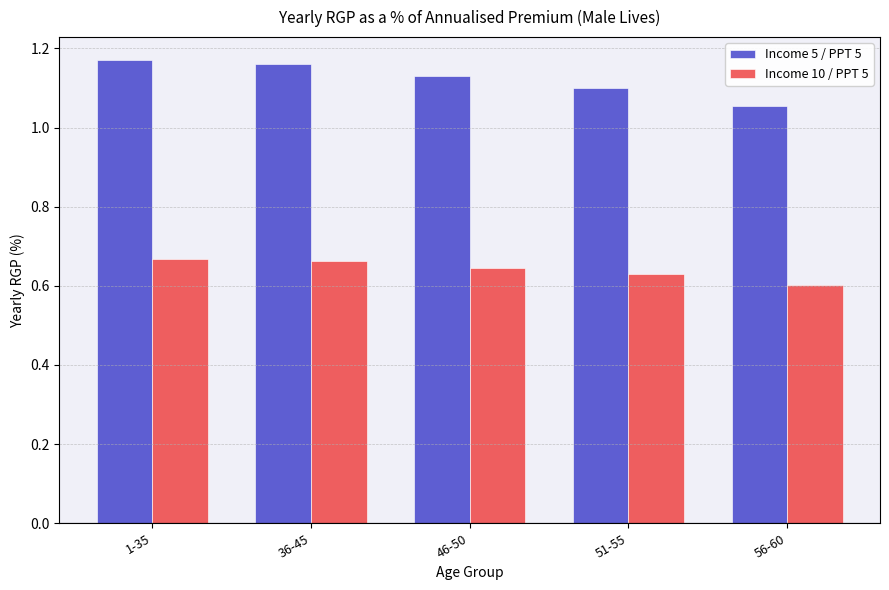

What is the sum of all Income 10 / PPT 5 values?

3.2